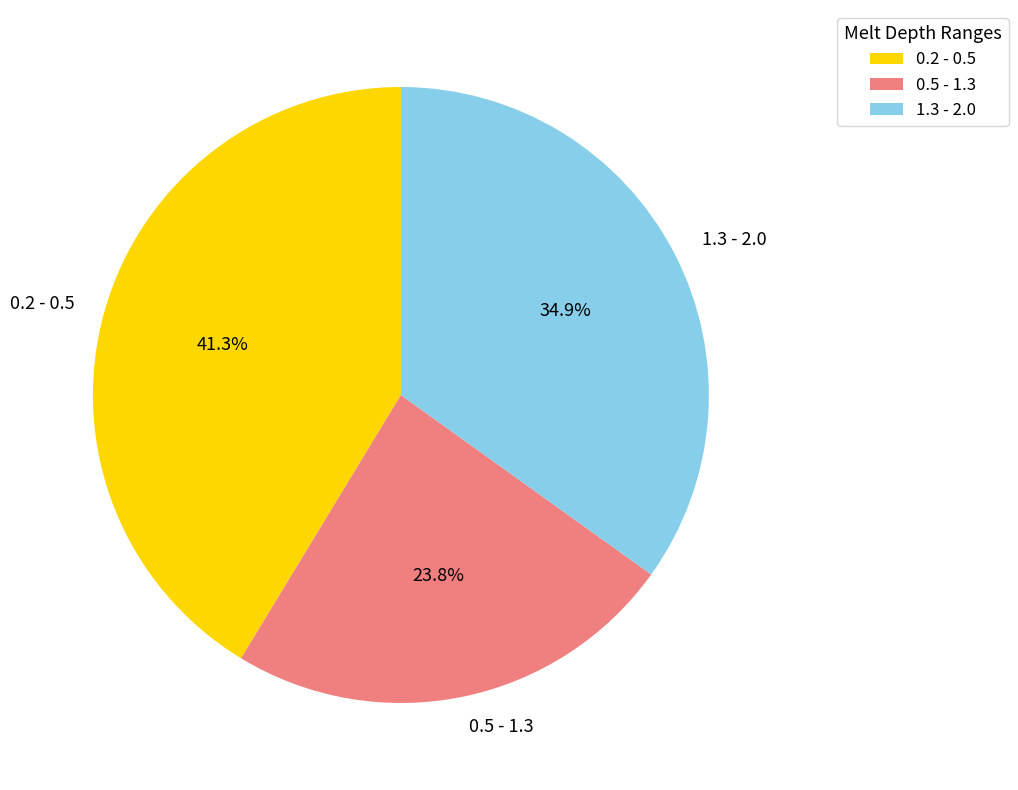

Rank the categories by value from highest to lowest.

0.2 - 0.5, 1.3 - 2.0, 0.5 - 1.3